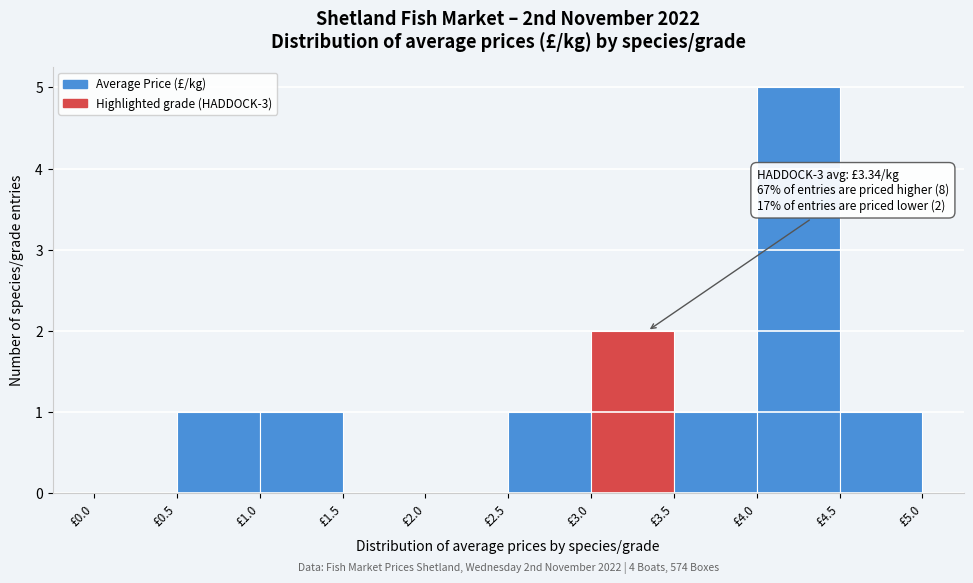

Which range on the x-axis has the tallest bar?

4.0 to 4.5